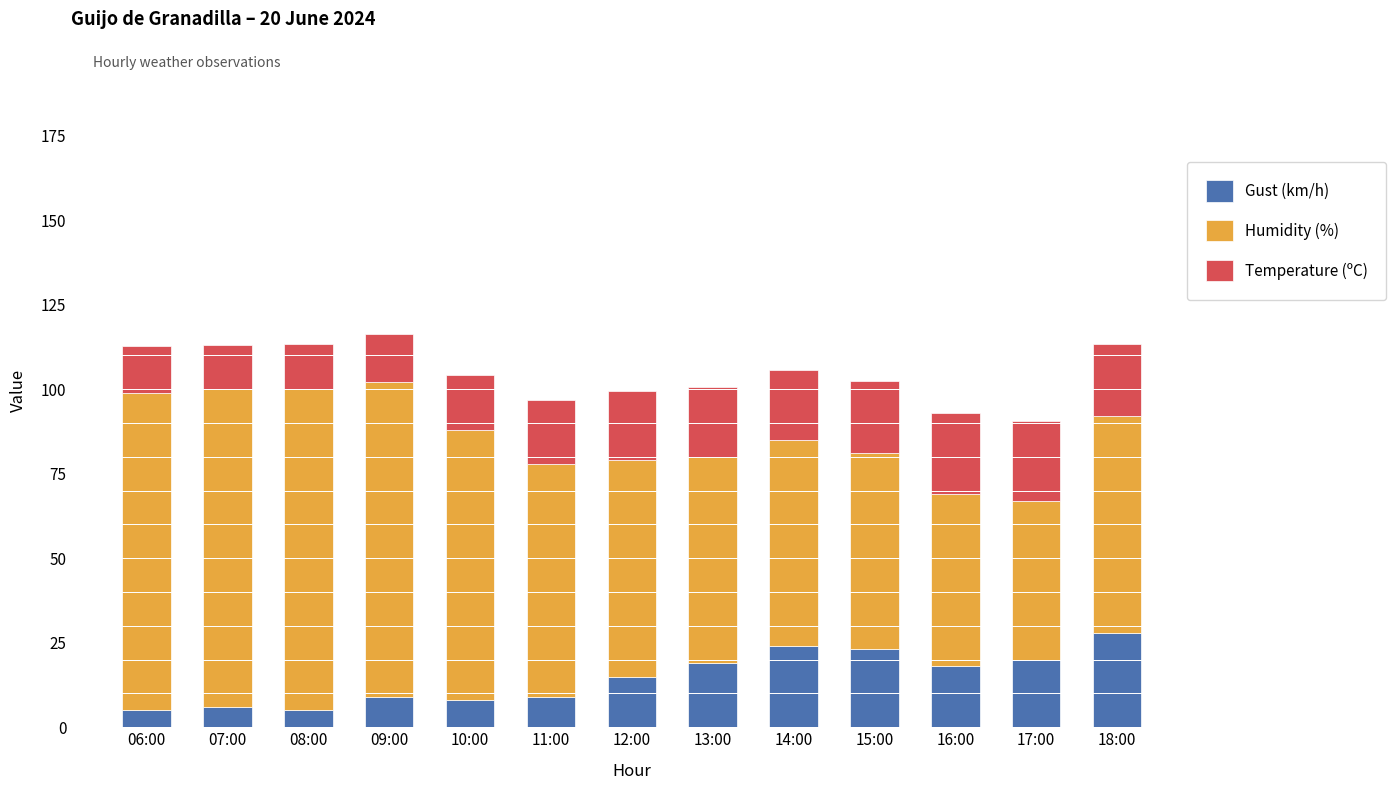

What is the minimum value for Gust (km/h)?

5.0